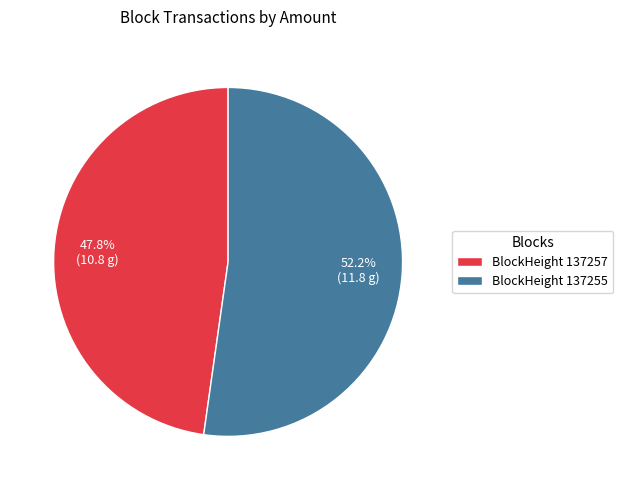

Which slice is the largest?

BlockHeight 137255